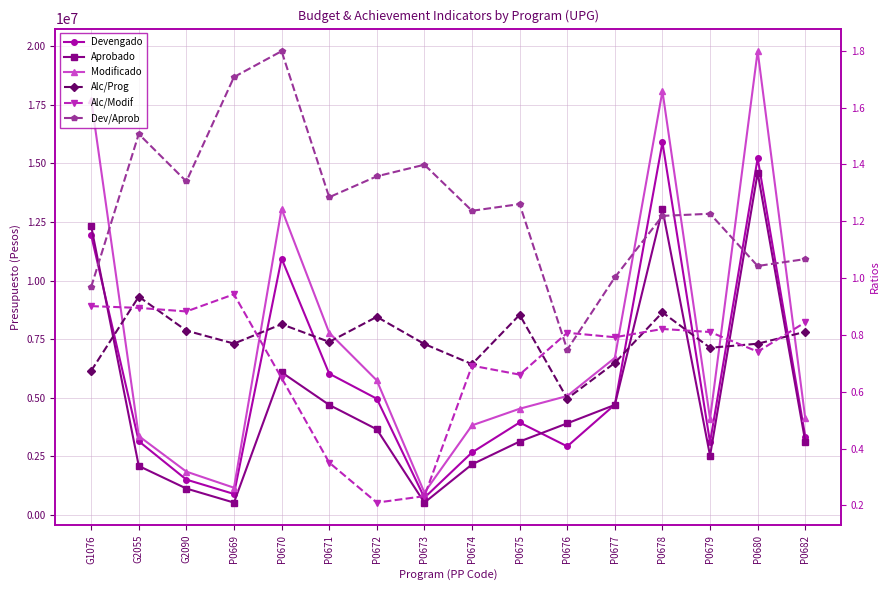

What is the label of the 15th point from the right?

G2055